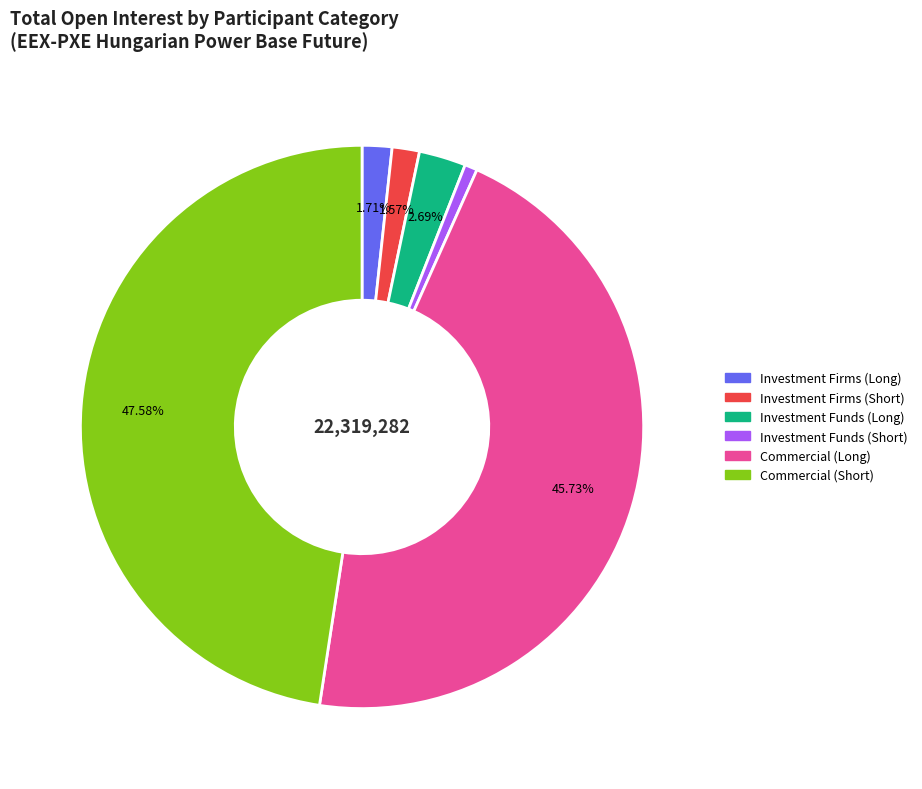

To the nearest percent, what is the difference between the largest and smallest slice percentages?

47%